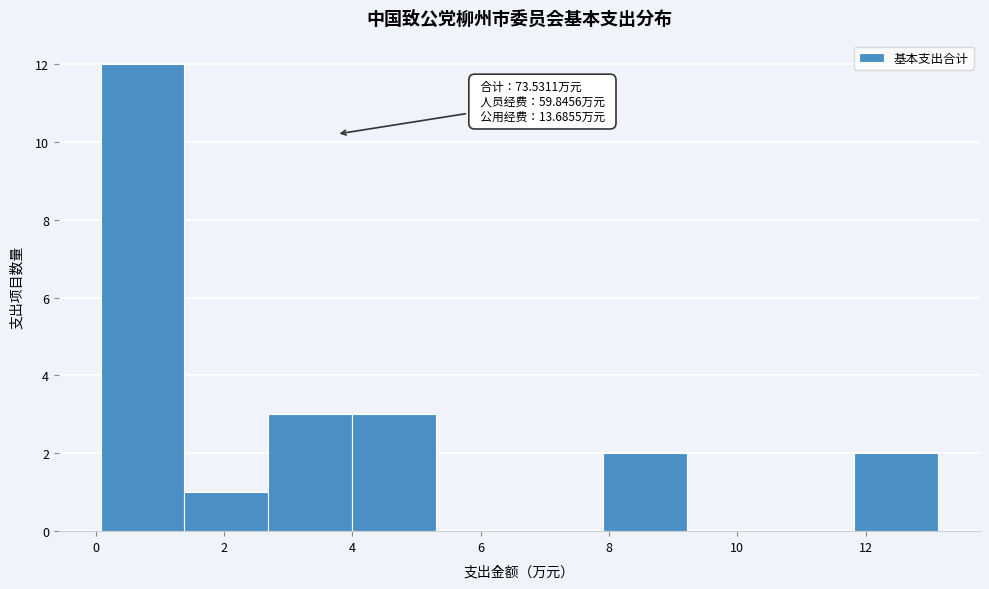

Over which range of the x-axis is the bar tallest?

0.0 to 1.4